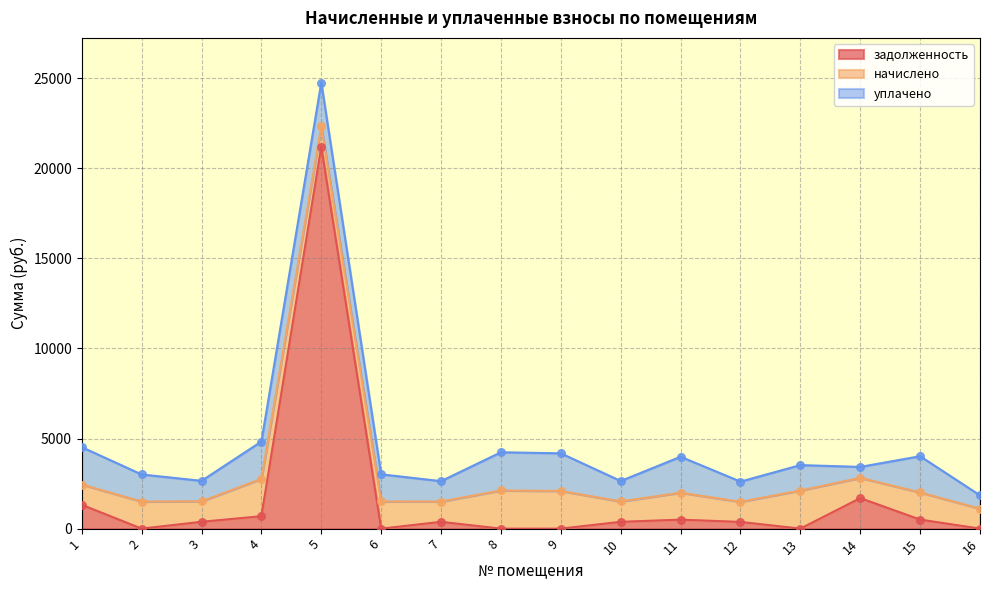

At which category is the sum across all series the highest?

5